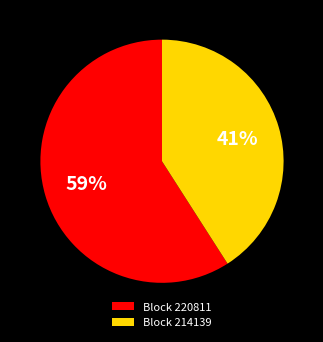

Rank the categories by value from lowest to highest.

Block 214139, Block 220811